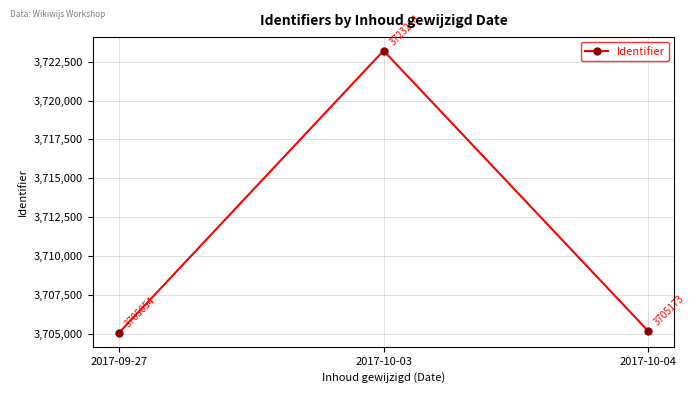

At which label does the data first exceed 3705173?

2017-10-03